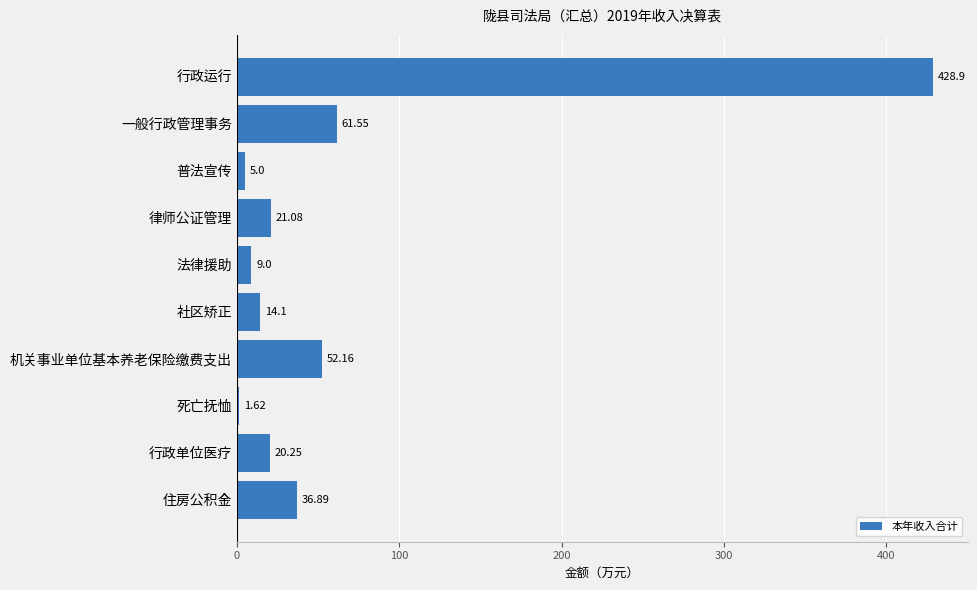

List the labels in order of value, largest first.

行政运行, 一般行政管理事务, 机关事业单位基本养老保险缴费支出, 住房公积金, 律师公证管理, 行政单位医疗, 社区矫正, 法律援助, 普法宣传, 死亡抚恤